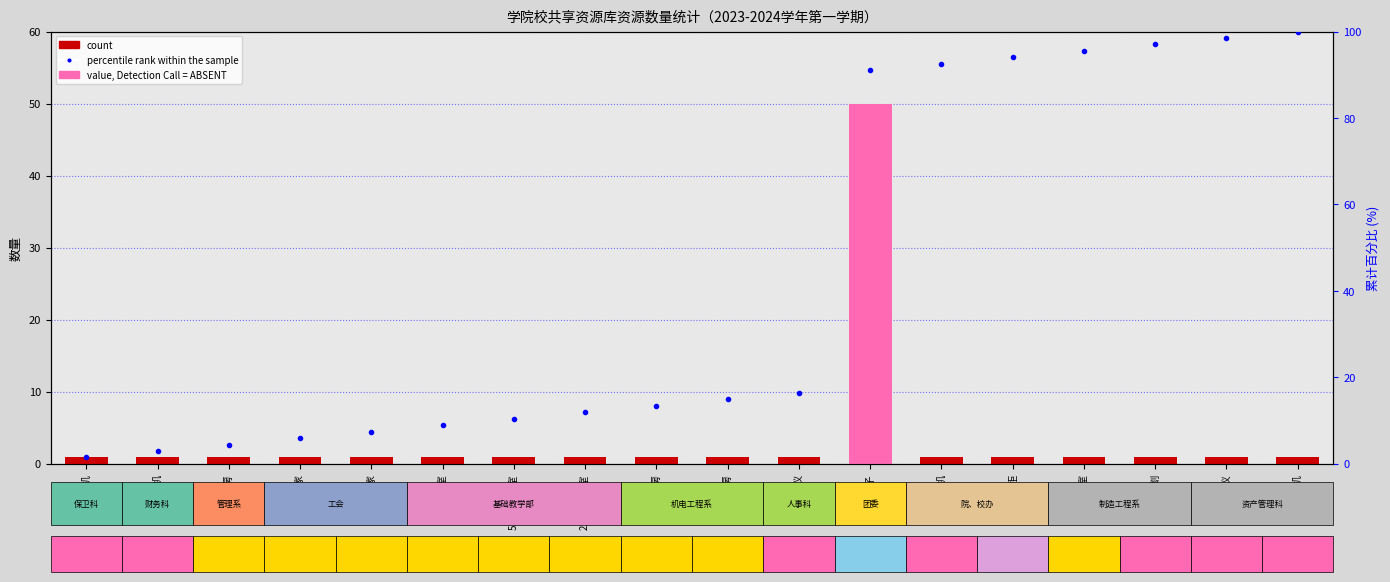

The value of percentile rank within the sample at 教工之家 is 3.2. True or false?

False